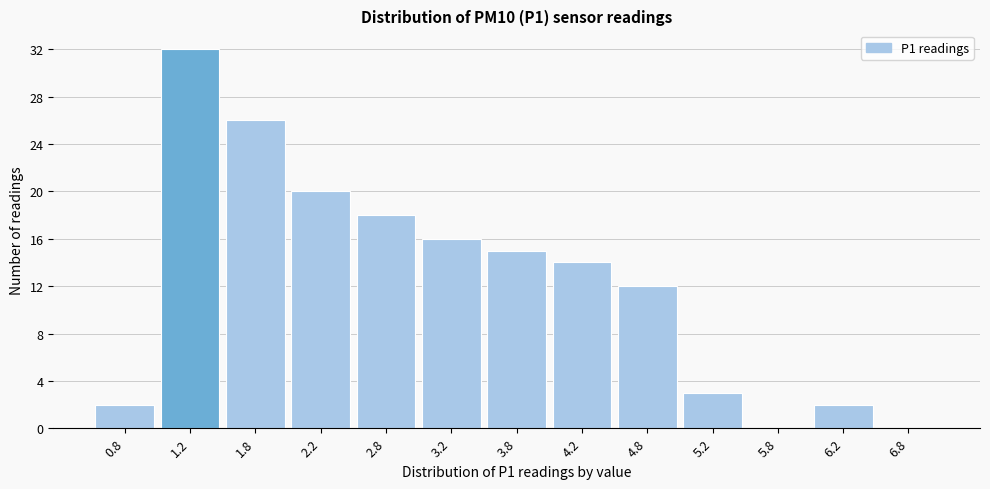

How tall is the bar that spans 2.0 to 2.5 on the x-axis? The values are not printed on the chart, so give them approximately, as read against the axis.

20